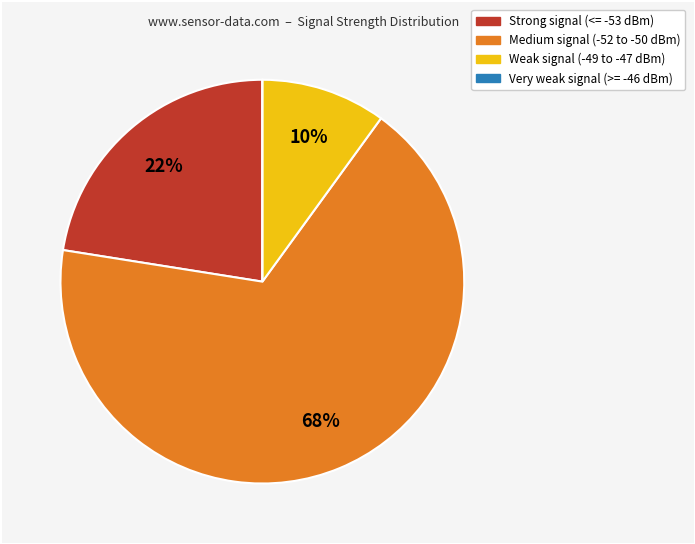

Is there any slice that represents more than half of the pie?

Yes